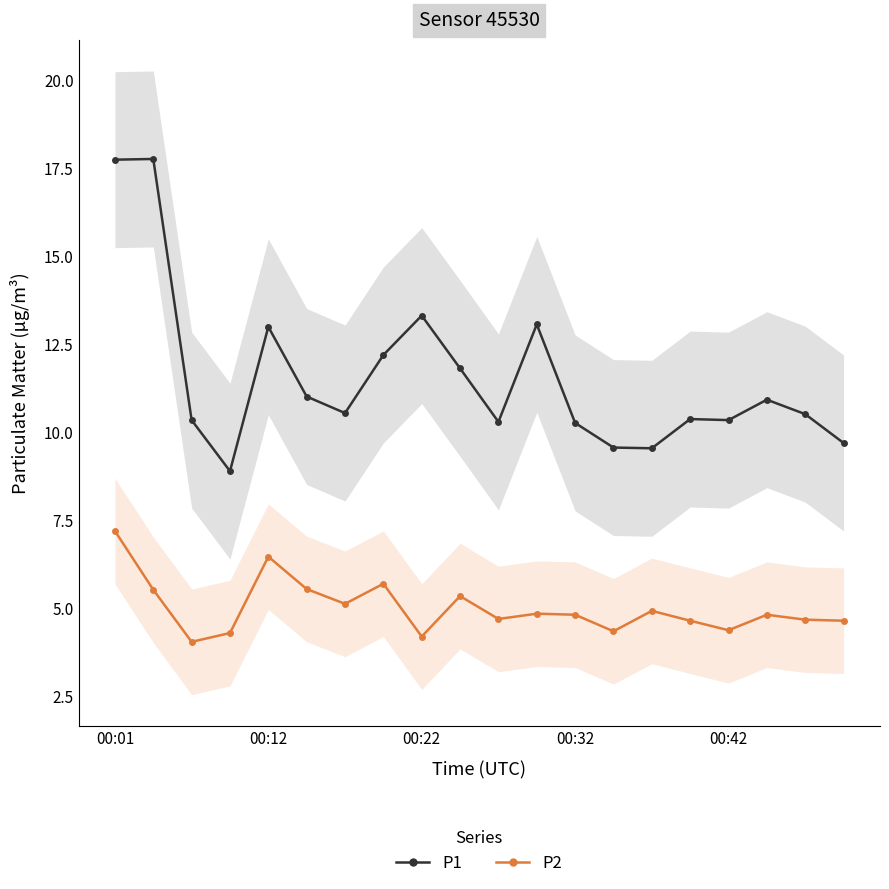

What is the value of the P2 point at the 7th from the left?

5.1